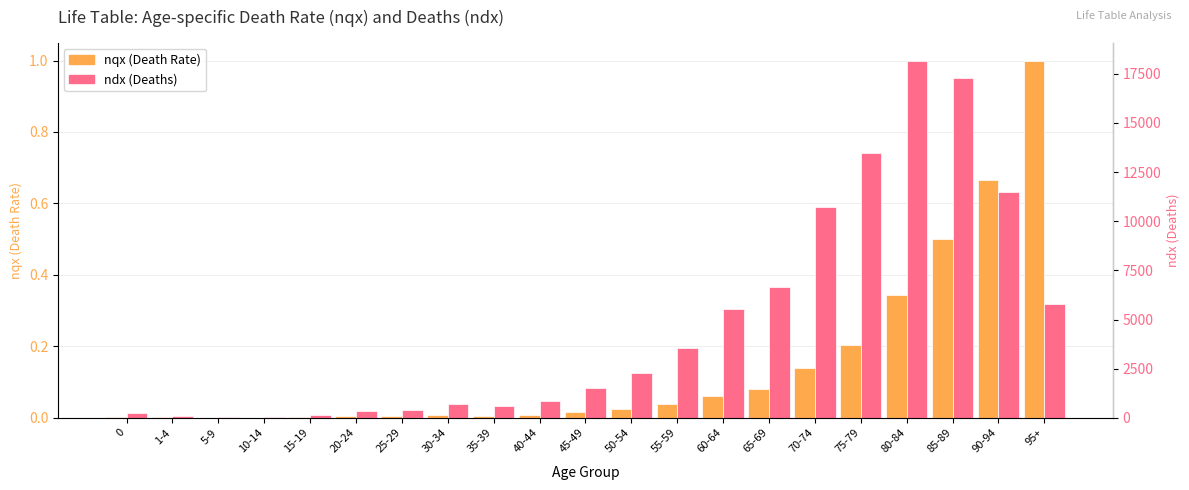

Is it true that ndx (Deaths) equals 18178.0 at 80-84?

True